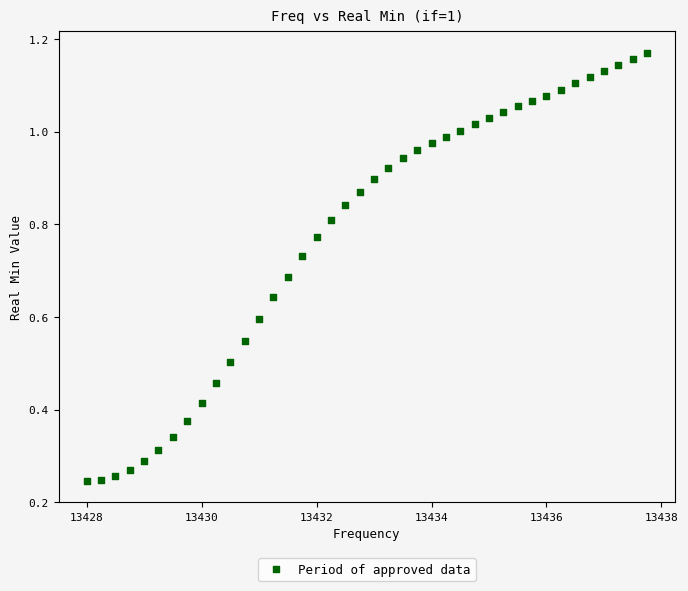

What is the range of X values (max minus min)?

9.8